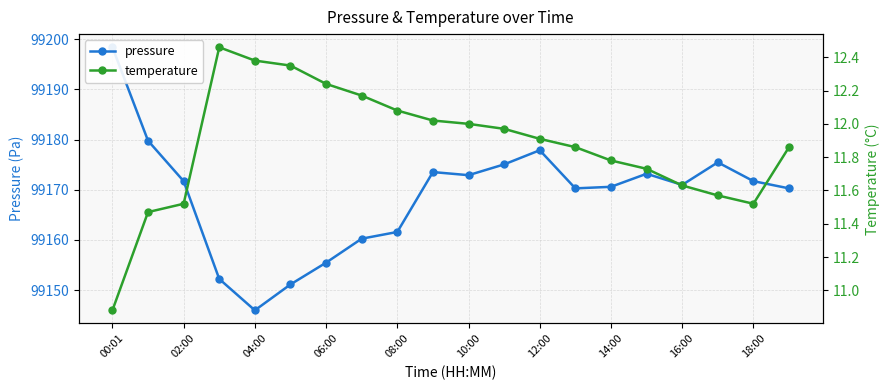

True or false: temperature and pressure cross at least once.

False